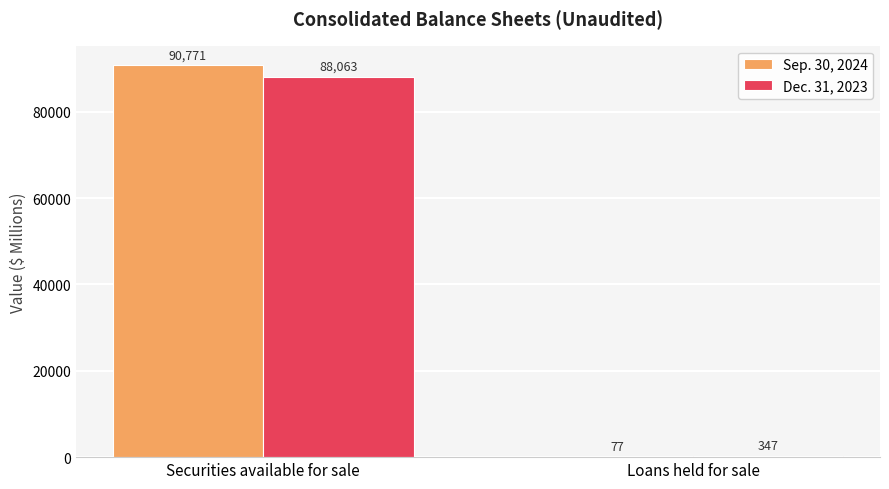

Is it true that Sep. 30, 2024 equals 77 at Loans held for sale?

True